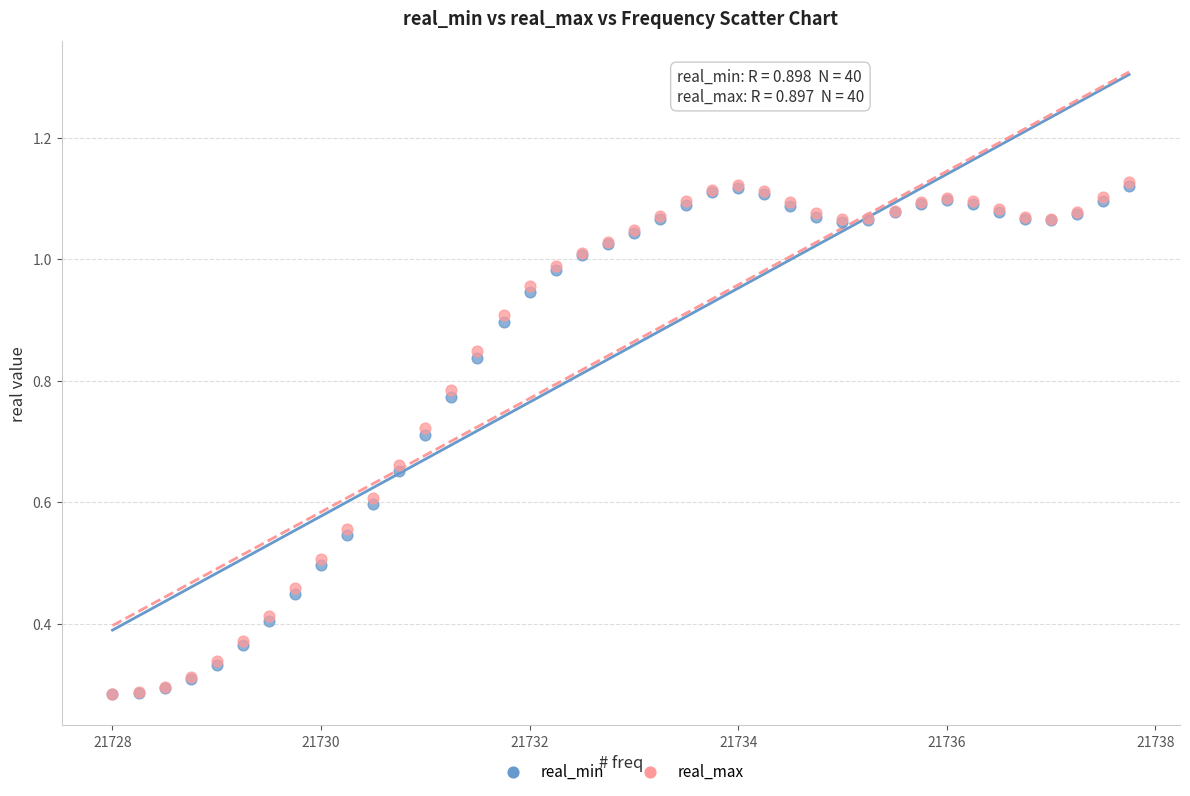

What are all the series names shown in the legend?

real_min, real_max